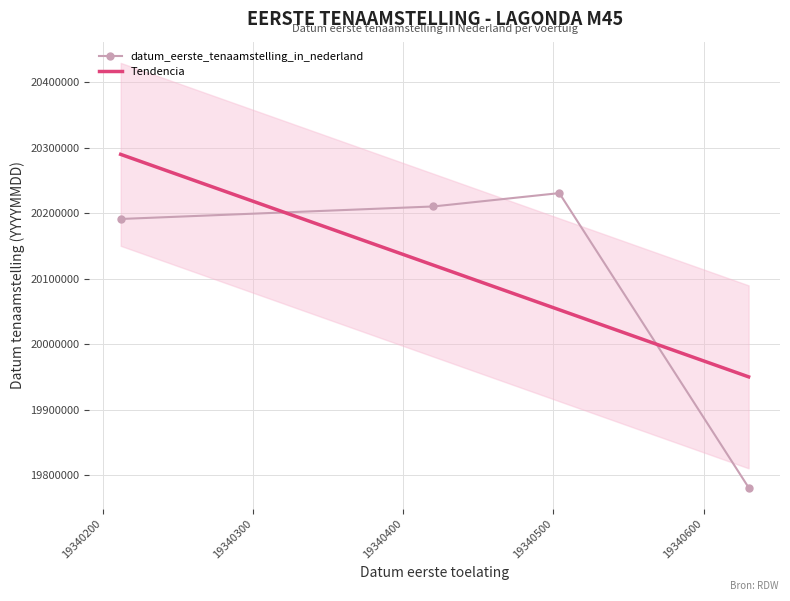

What is the sum of all values?

80412660